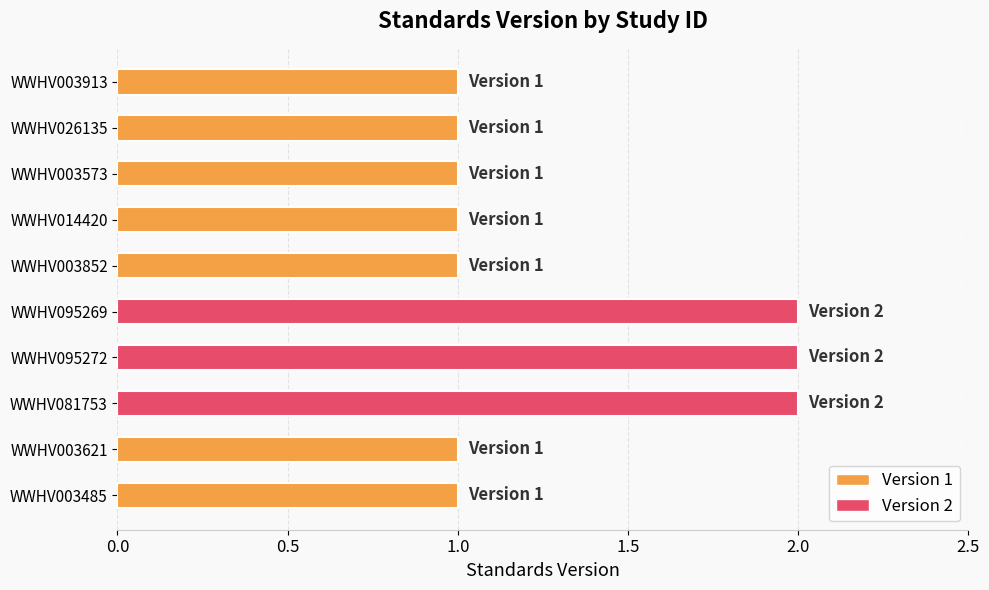

Are the bars grouped side by side (vs. stacked)?

No